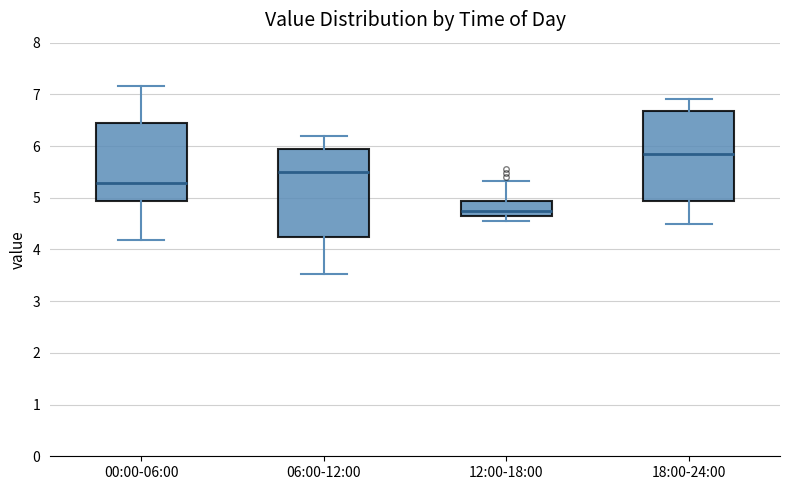

Where does the median line of the box for 00:00-06:00 sit on the y-axis? The values are not printed on the chart, so give them approximately, as read against the axis.

5.3